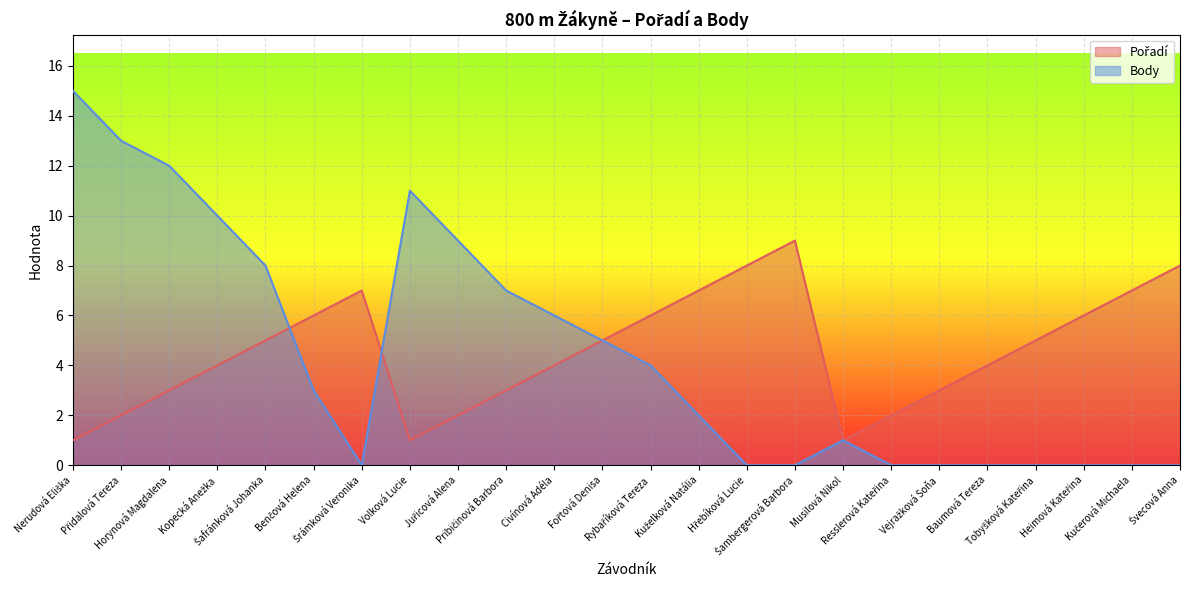

What position from the right is Rybaříková Tereza?

12